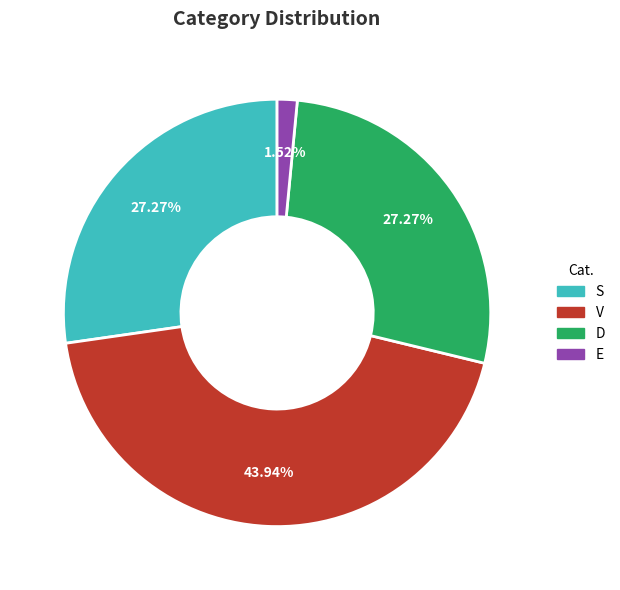

Does any single category account for the majority?

No